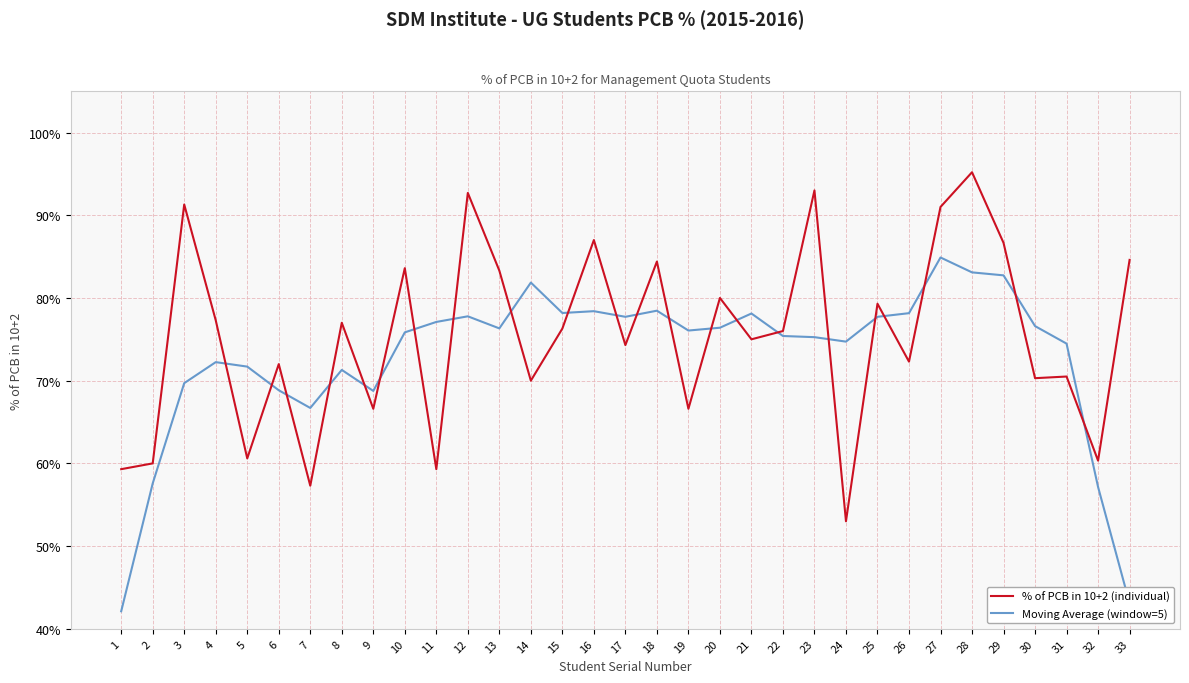

What is the difference between the second highest and minimum values in the Moving Average (window=5) series?

0.4